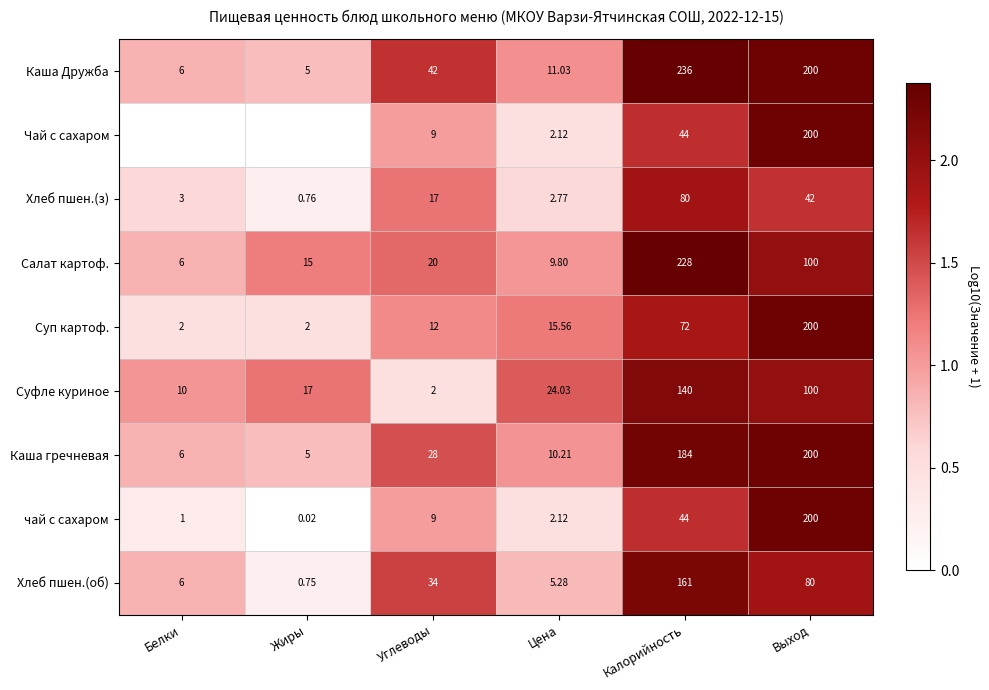

At how many categories does at least one series exceed 2?

2